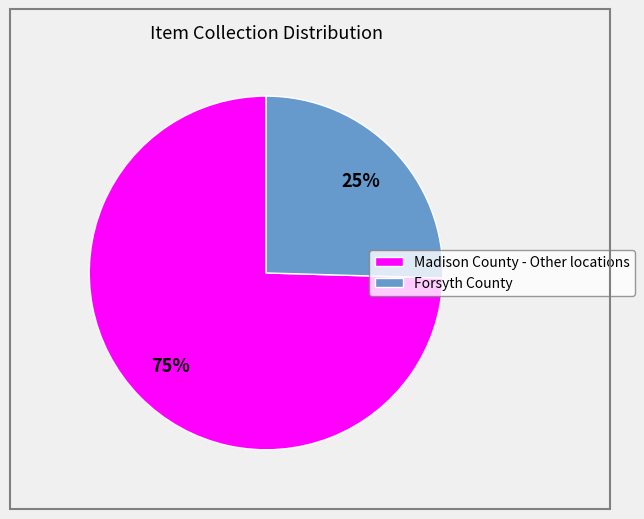

How many segments does this pie chart have?

2